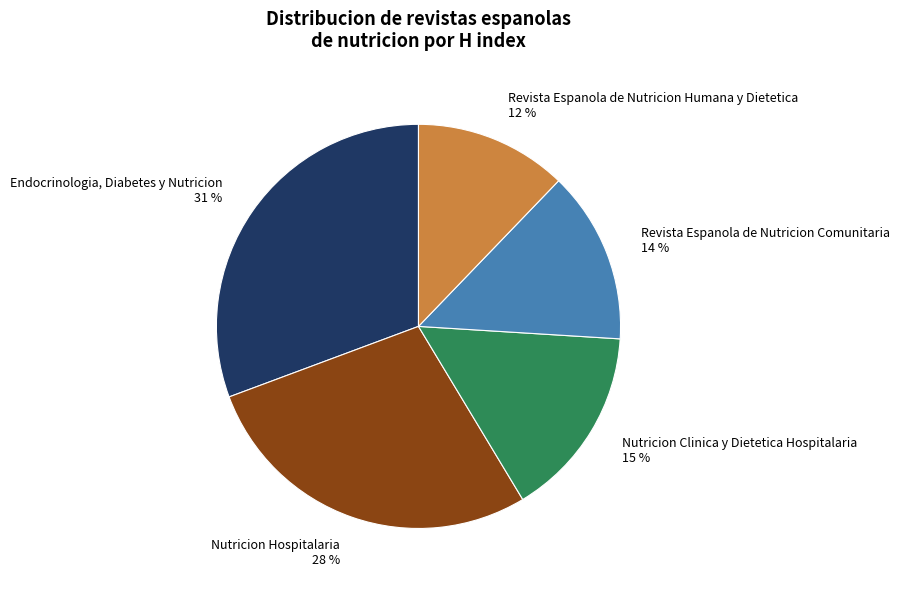

True or false: Nutricion Clinica y Dietetica Hospitalaria accounts for 15% of the total.

True